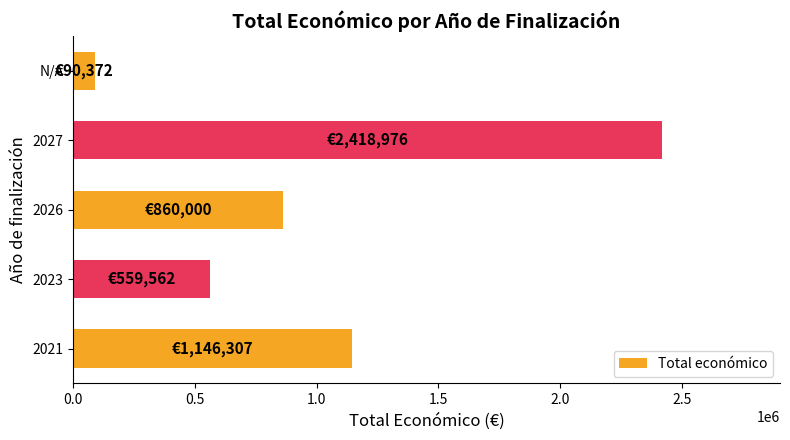

What is the difference between the maximum and minimum values?

2328604